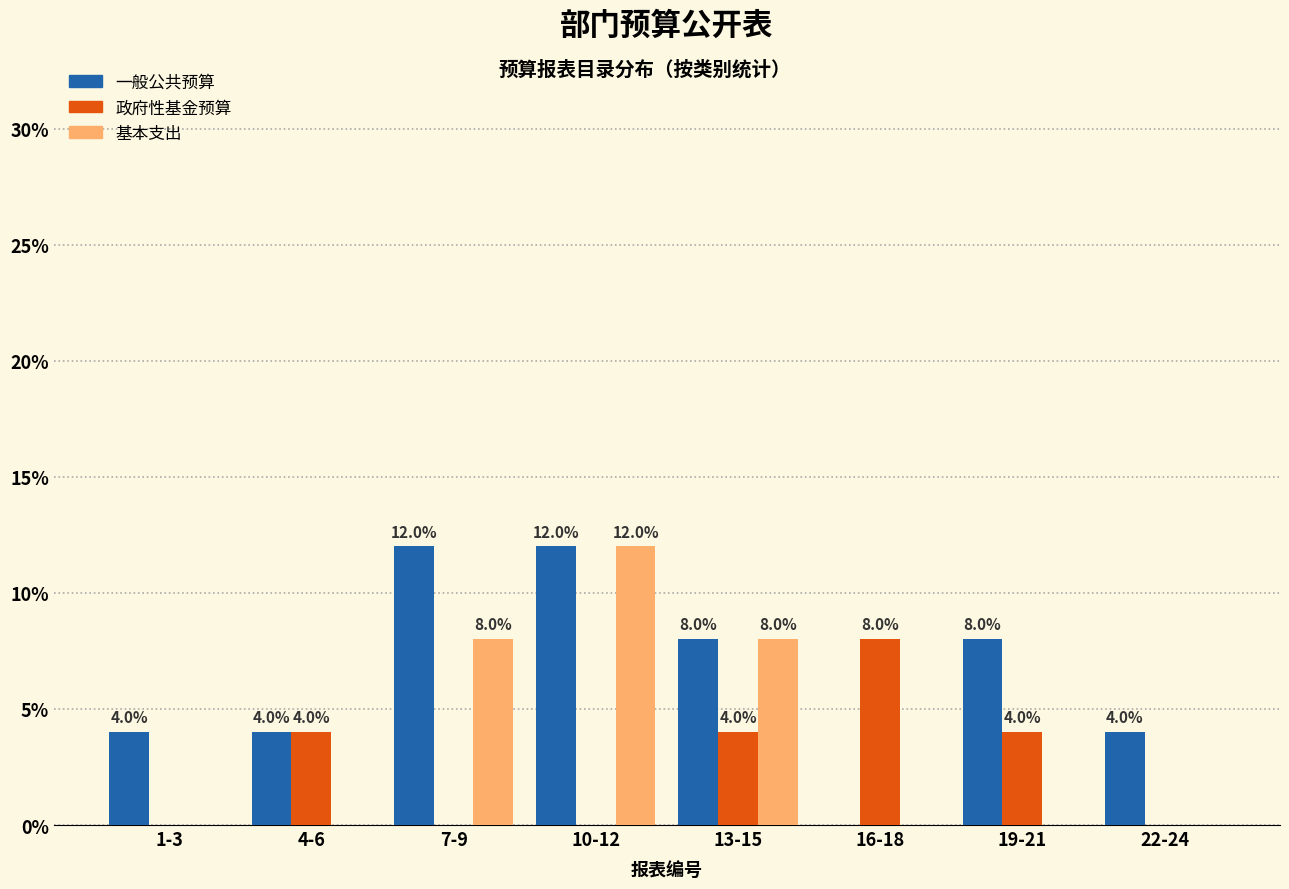

Reading left to right, extract all data points from this chart.

一般公共预算: 1-3=4	4-6=4	7-9=12	10-12=12	13-15=8	16-18=0	19-21=8	22-24=4
政府性基金预算: 1-3=0	4-6=4	7-9=0	10-12=0	13-15=4	16-18=8	19-21=4	22-24=0
基本支出: 1-3=0	4-6=0	7-9=8	10-12=12	13-15=8	16-18=0	19-21=0	22-24=0